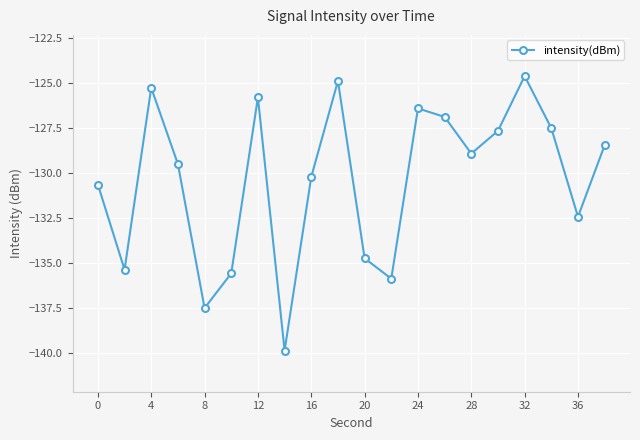

What is the average value?

-130.4